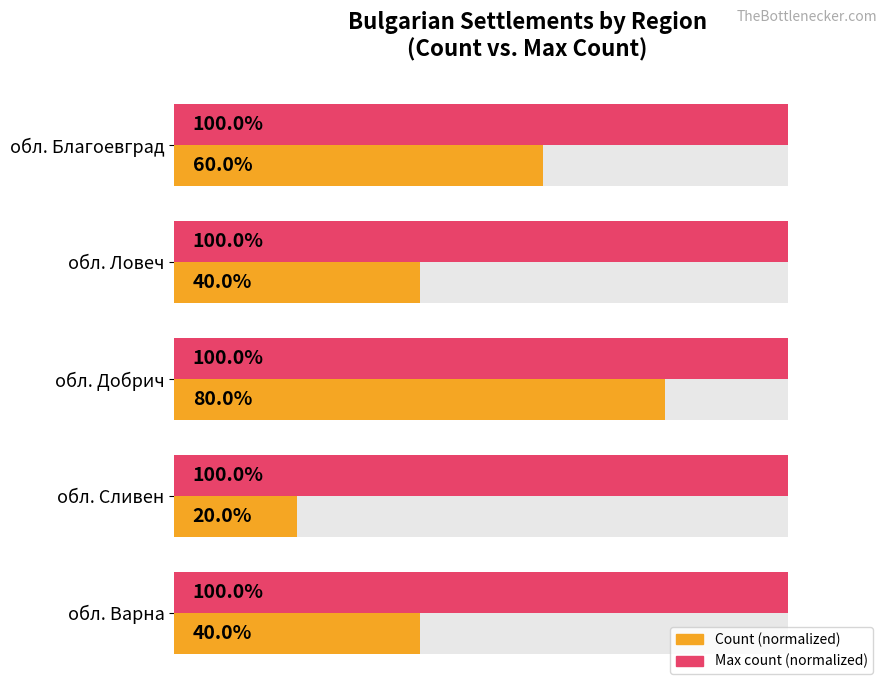

The value of Max count (normalized) at 40 is 0.6. True or false?

False